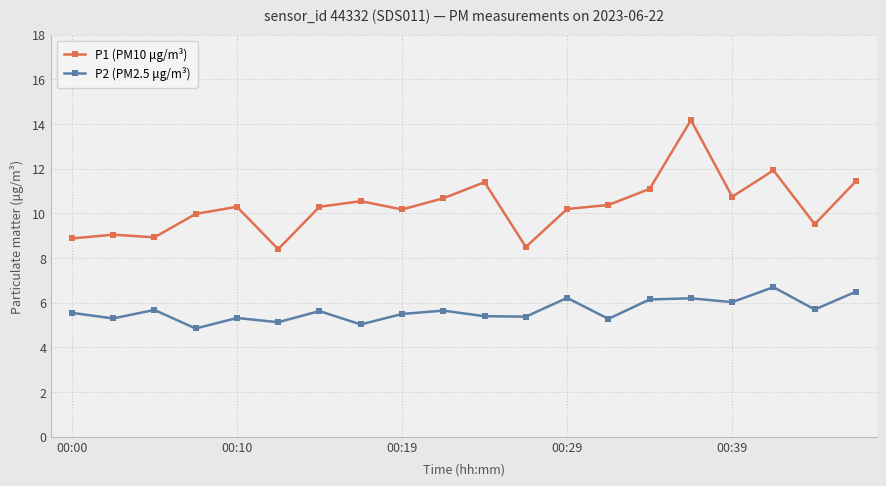

True or false: P1 (PM10 μg/m³) has more than 0 interior local peaks.

True